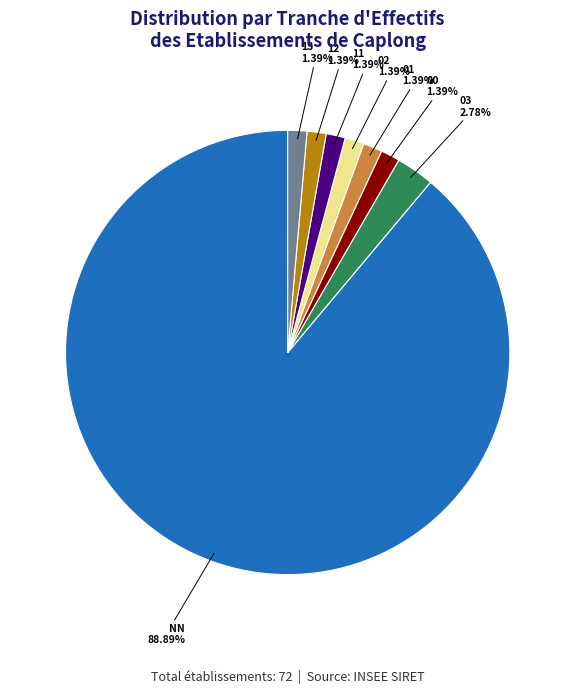

What percentage is the 00 slice, to the nearest percent?

1%